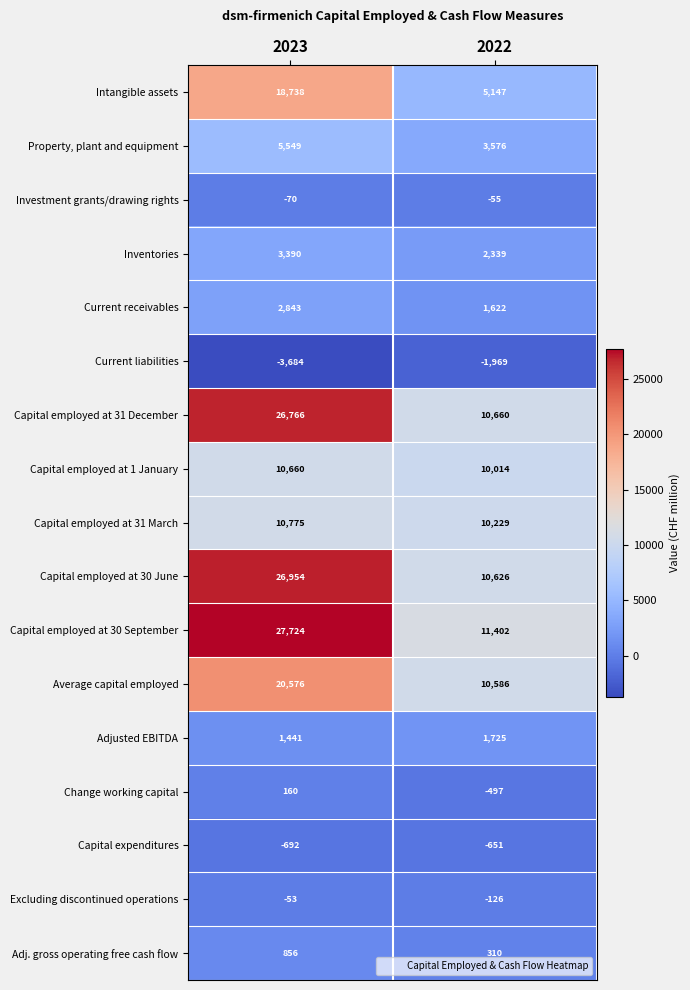

What is the sum of all Investment grants/drawing rights values?

-125